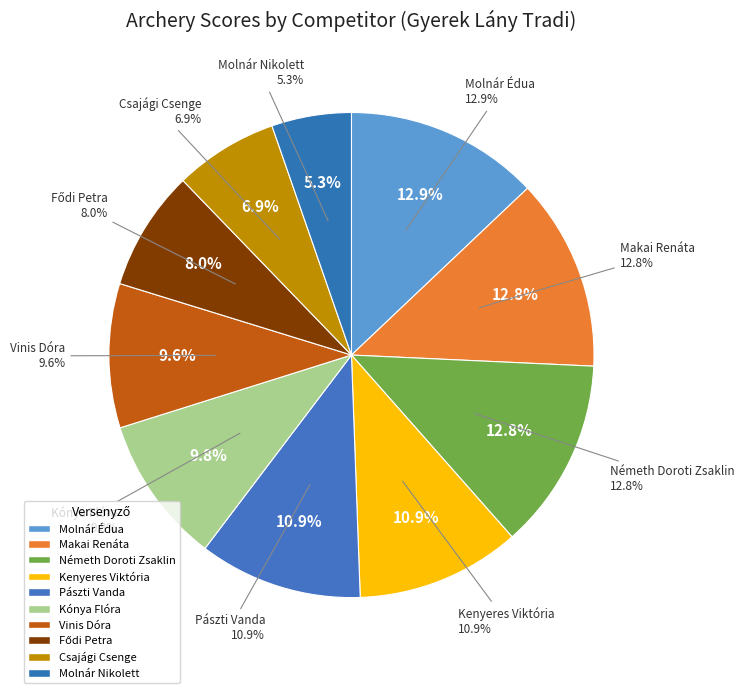

What is the largest slice in the pie chart?

Molnár Édua